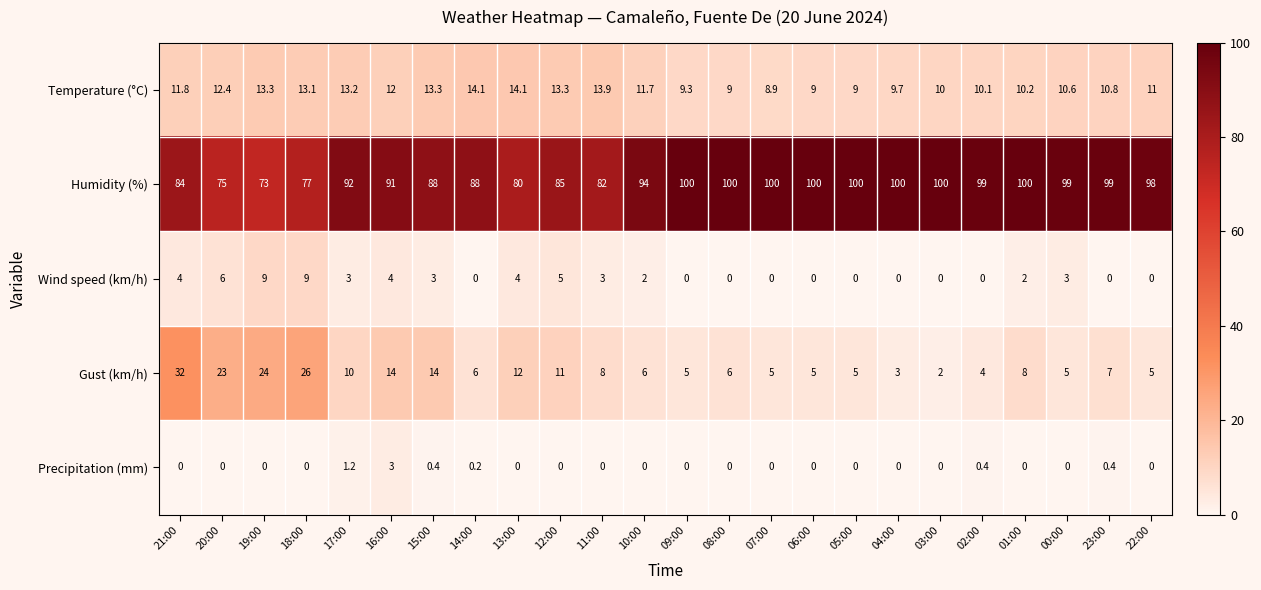

Which series has the largest total across all categories?

Humidity (%)